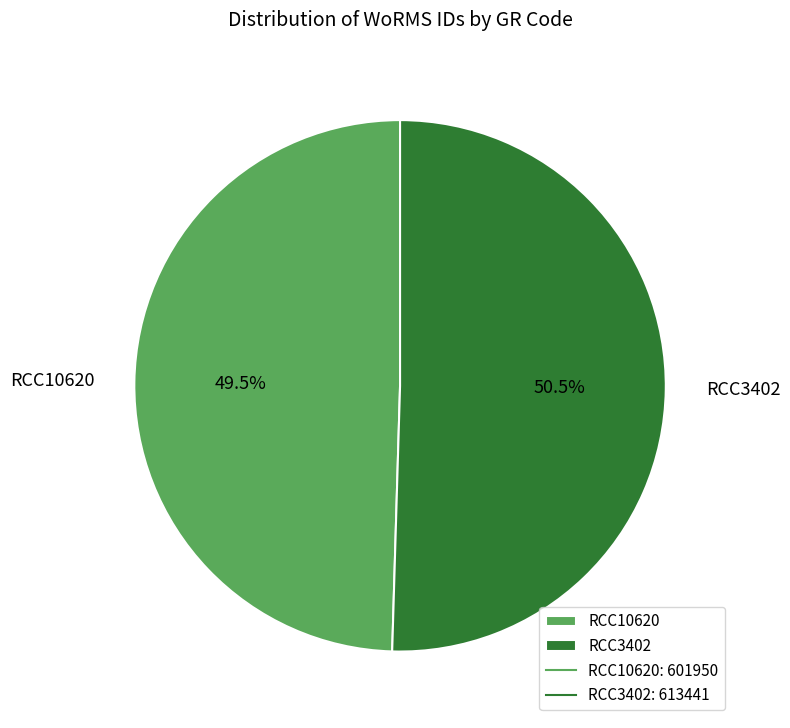

The RCC10620 slice represents 42% of the pie. True or false?

False